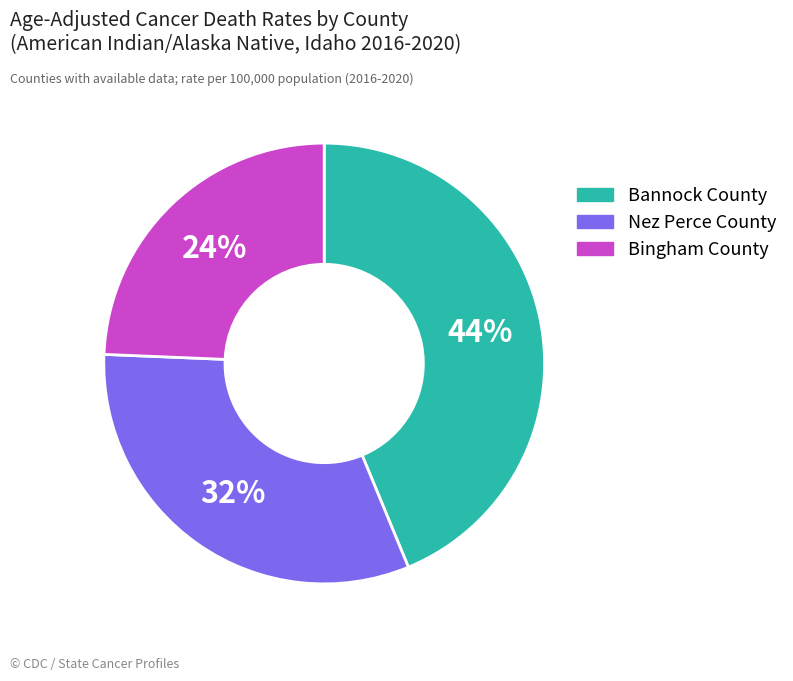

Which slice is the largest?

Bannock County